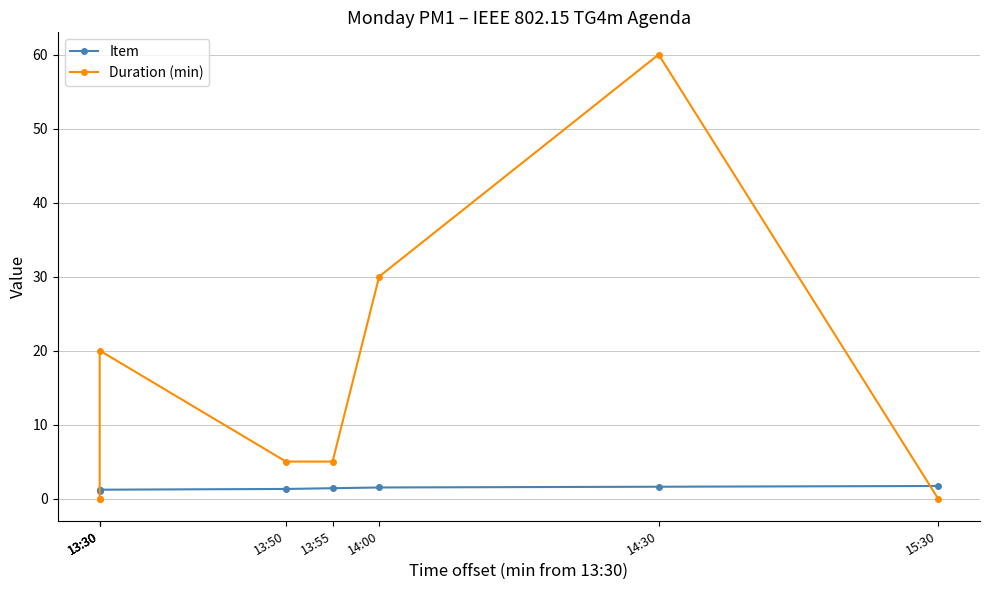

Does the chart display data point markers on the line(s)?

Yes